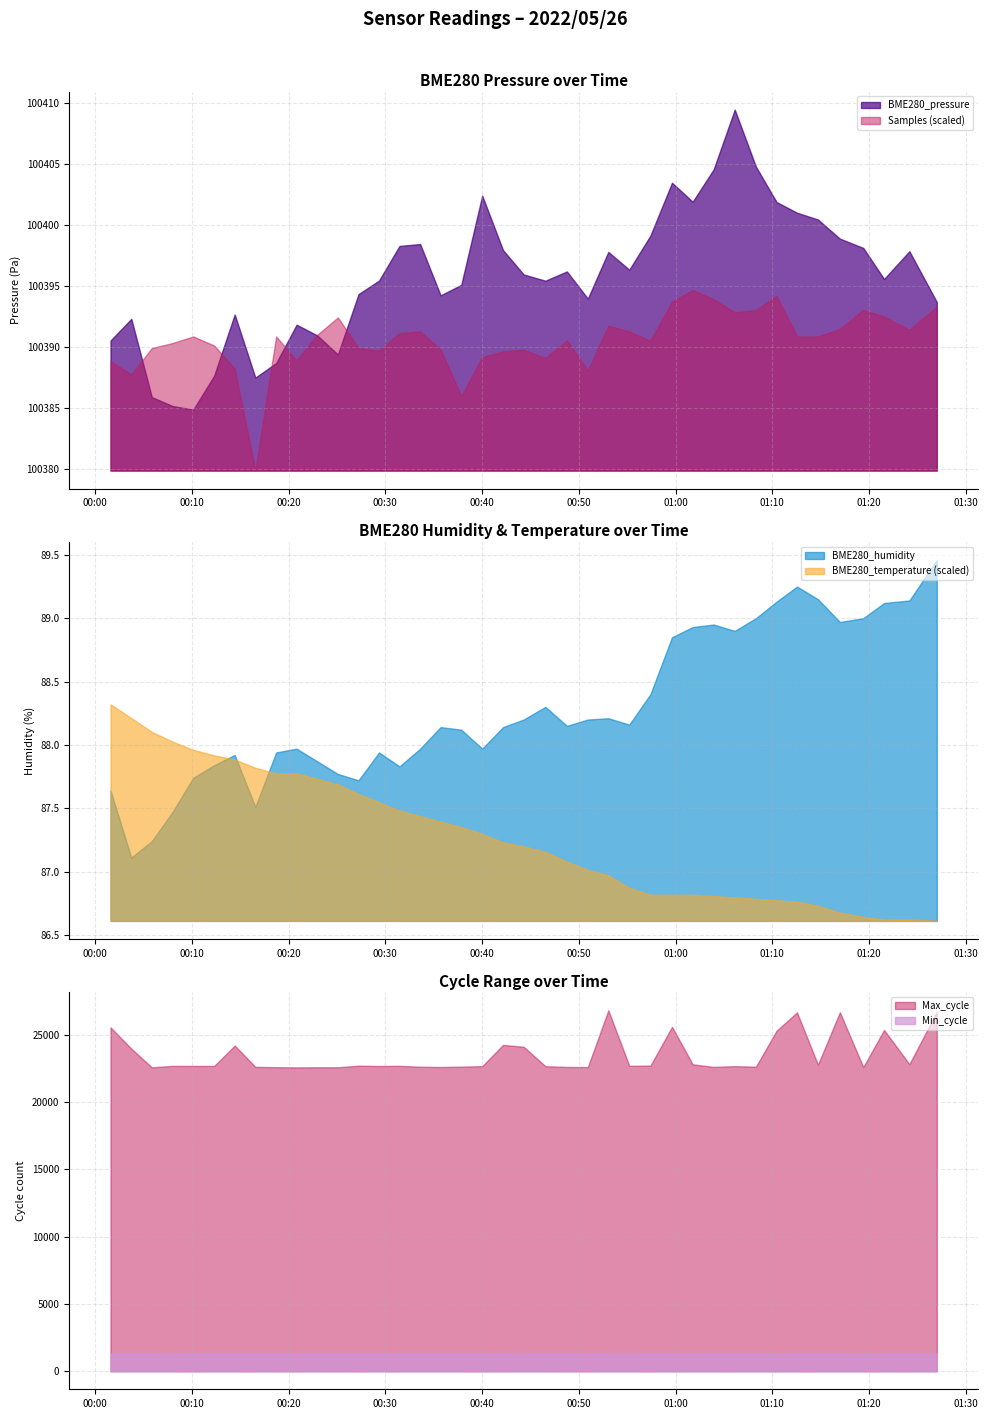

What is the lowest value of the Samples (scaled) series?

100379.9